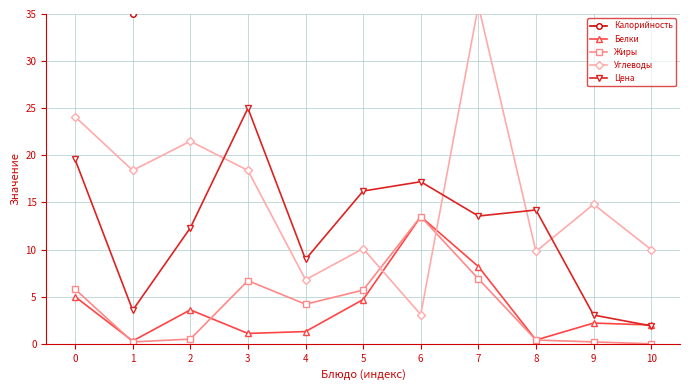

What value does the Белки series have at 3?

1.1